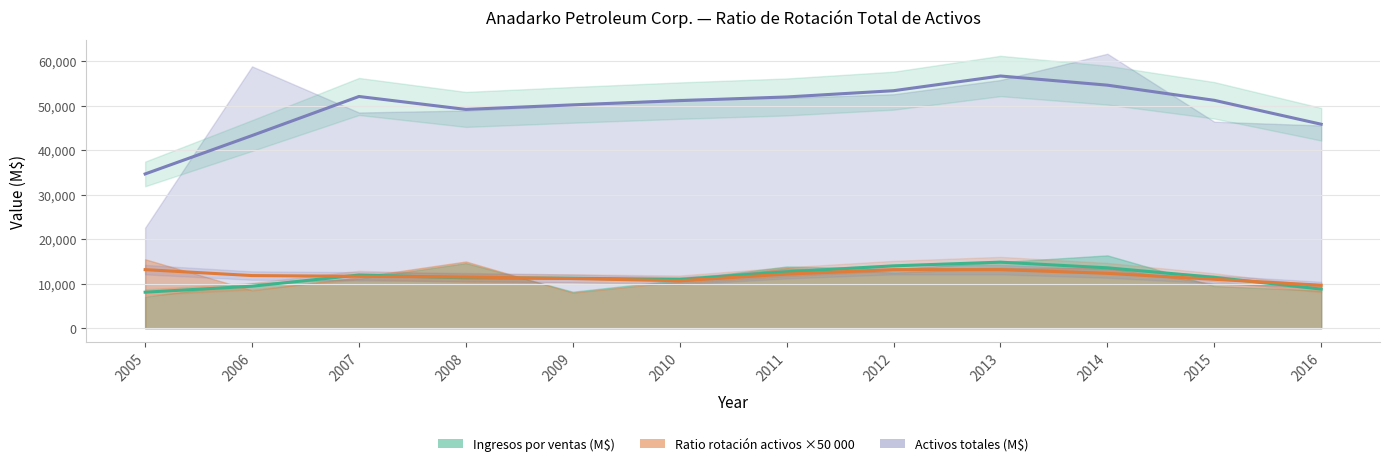

The value of Ingresos por ventas (M$) at 2014 is 16375.0. True or false?

True